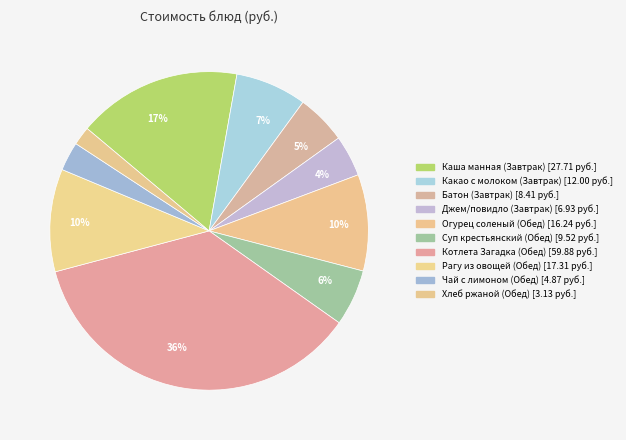

Rank the categories by value from highest to lowest.

Котлета Загадка (Обед), Каша манная (Завтрак), Рагу из овощей (Обед), Огурец соленый (Обед), Какао с молоком (Завтрак), Суп крестьянский (Обед), Батон (Завтрак), Джем/повидло (Завтрак), Чай с лимоном (Обед), Хлеб ржаной (Обед)